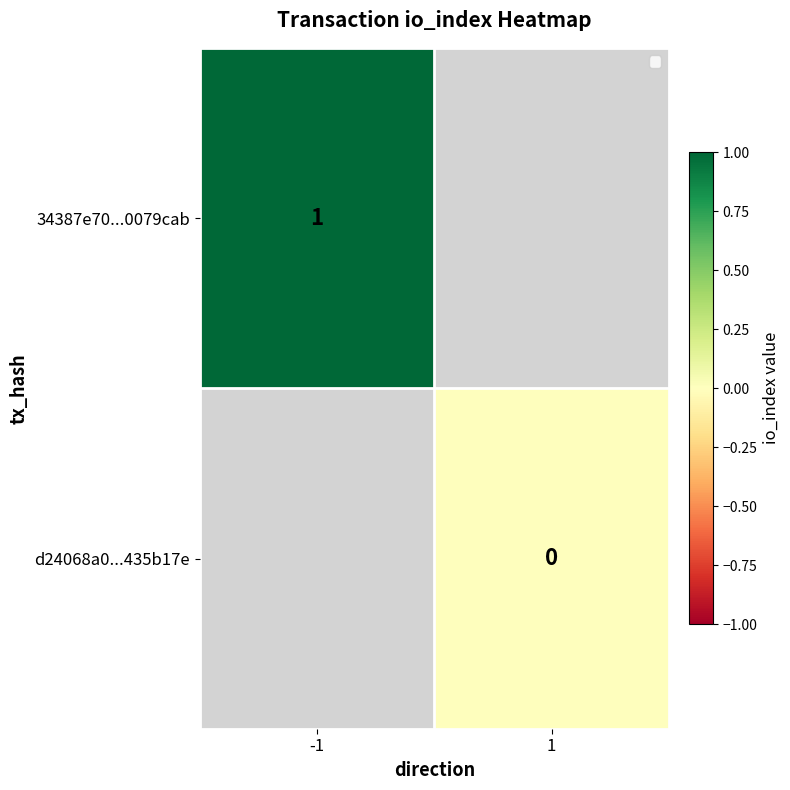

Count the number of data series in this chart.

2